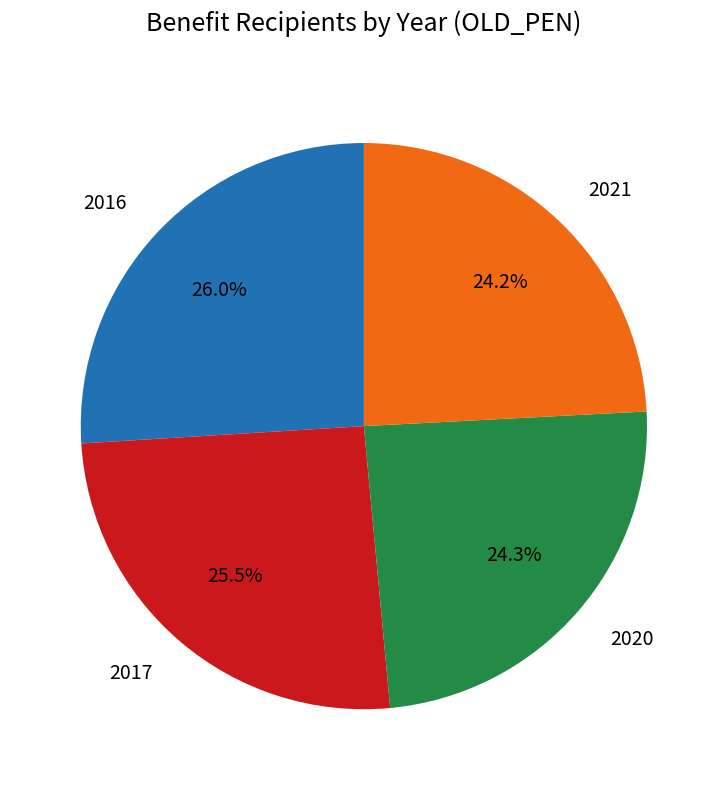

What is the ratio of the value at 2017 to the value at 2021?

1.1